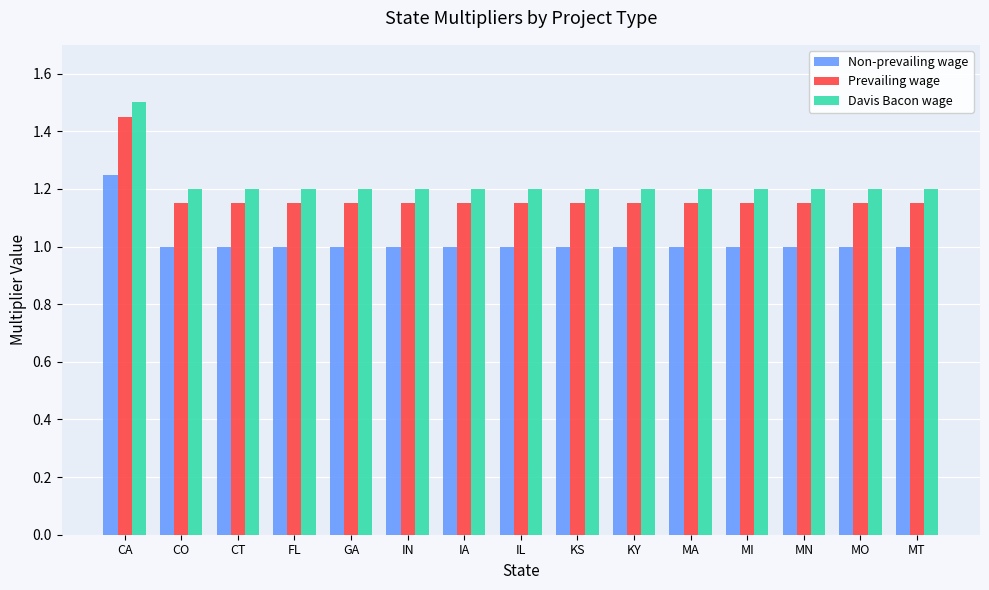

Is the value of Non-prevailing wage at IN greater than the value of Prevailing wage at IA?

No